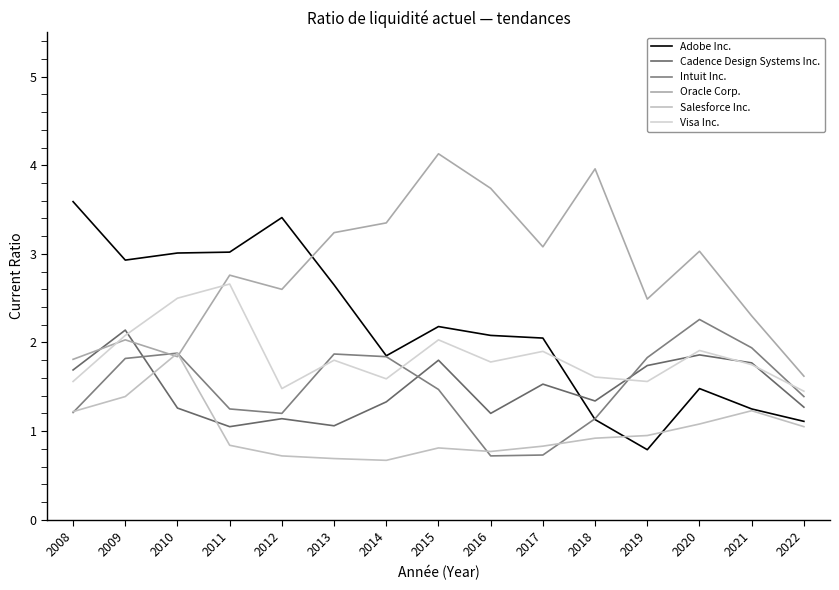

What is the value of the Salesforce Inc. point at the 11th from the left?

0.9